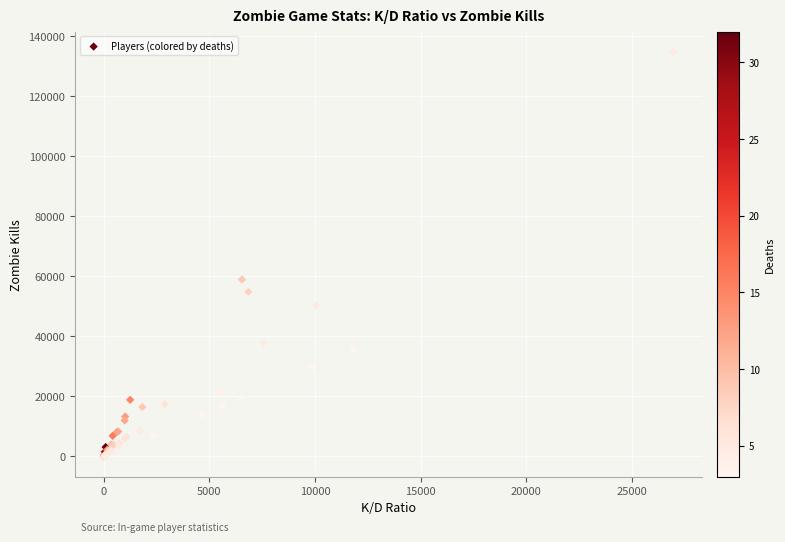

What Y value in the scatter plot is closest to 67387?

58926